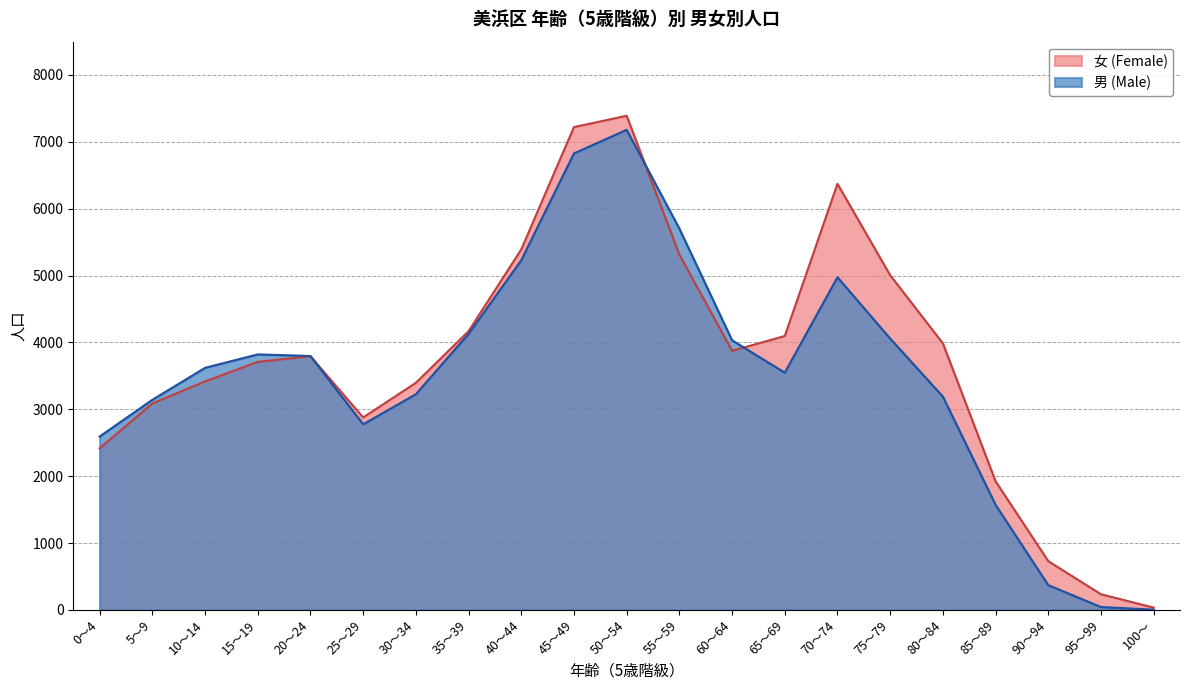

What is the label of the 16th point from the right?

25～29